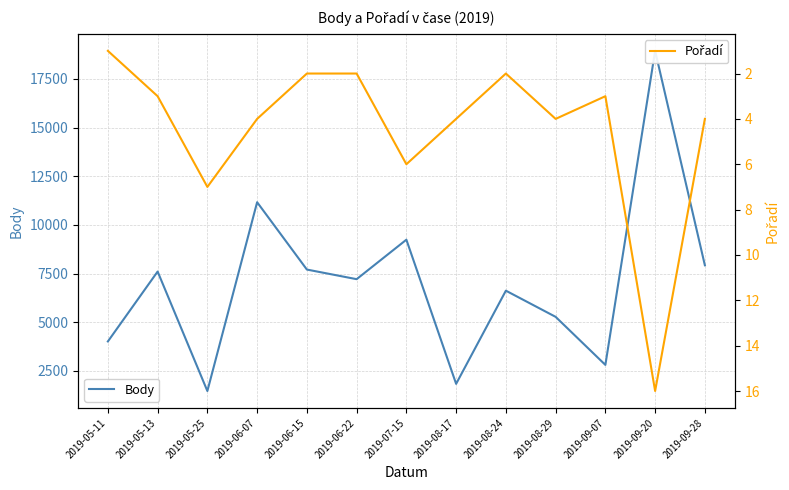

Does the chart have visible grid lines?

Yes